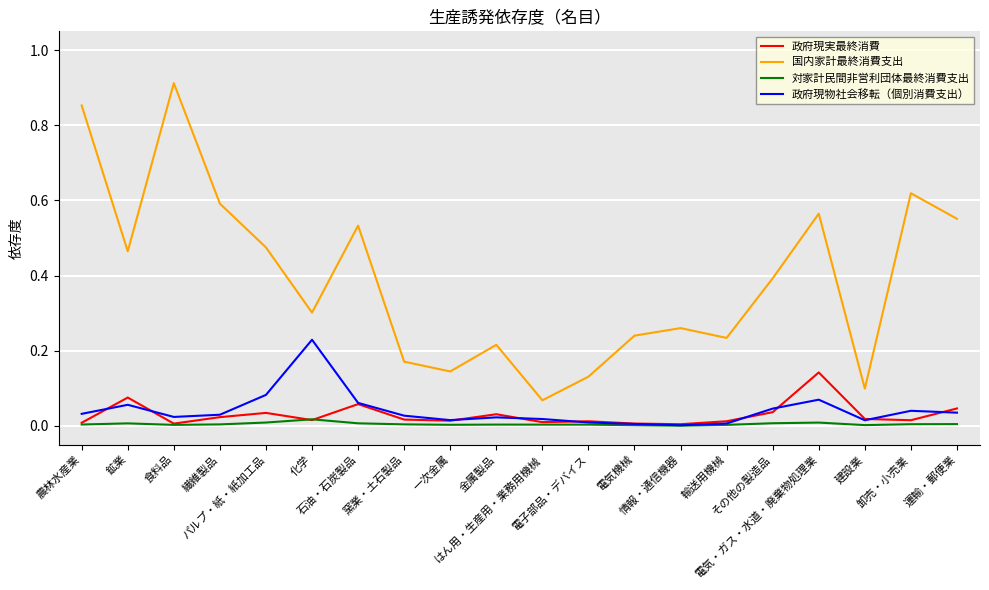

Does the chart display data point markers on the line(s)?

No